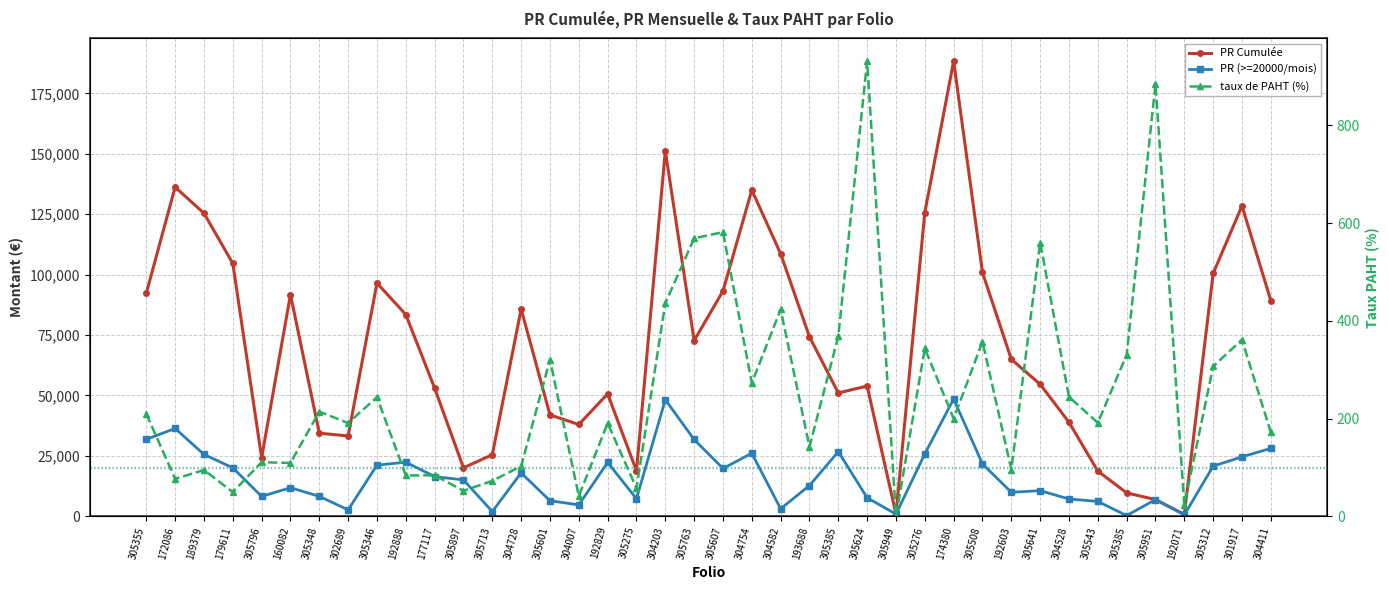

At which label is PR (>=20000/mois) closest to 24404?

301917